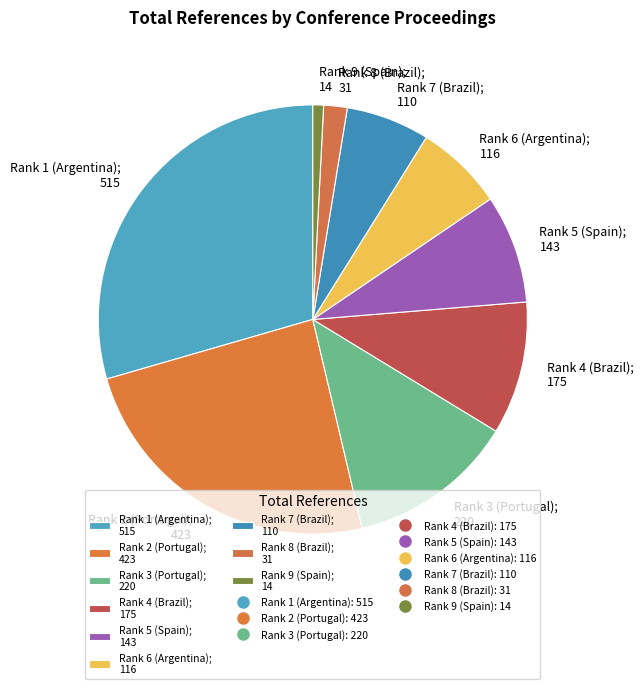

What is the ratio of the value at Rank 5 (Spain) to the value at Rank 1 (Argentina)?

0.3